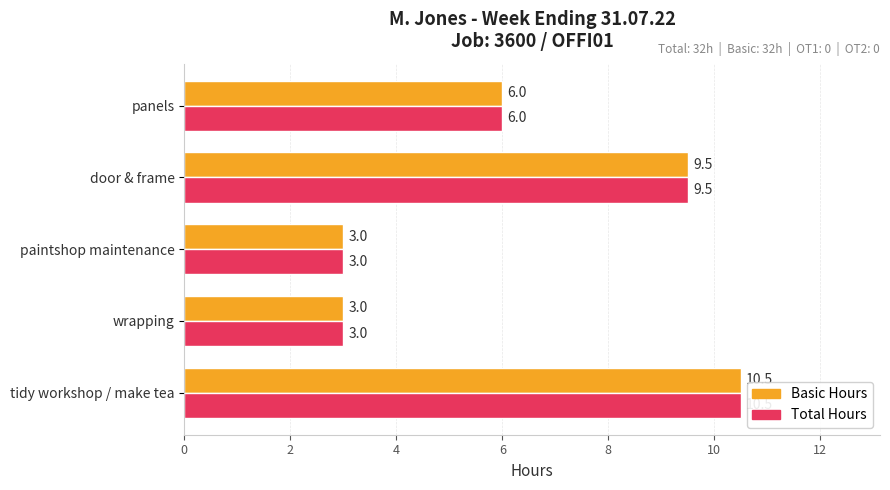

How many series are shown in this chart?

2